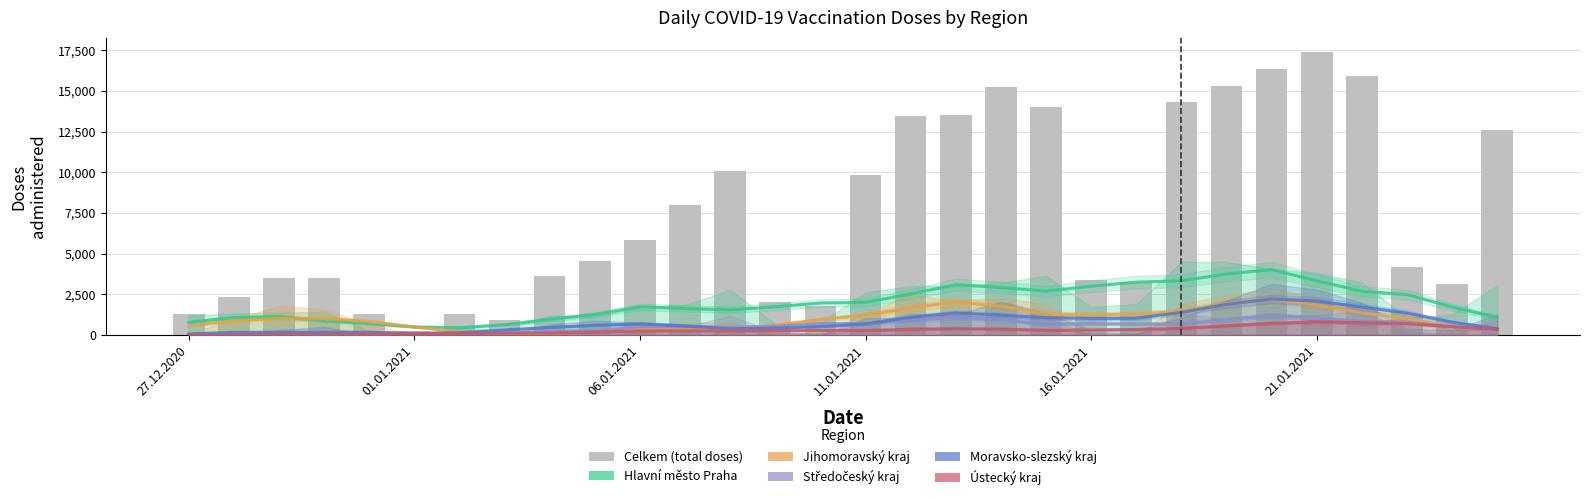

How many data points in Hlavní město Praha are above 1730?

15